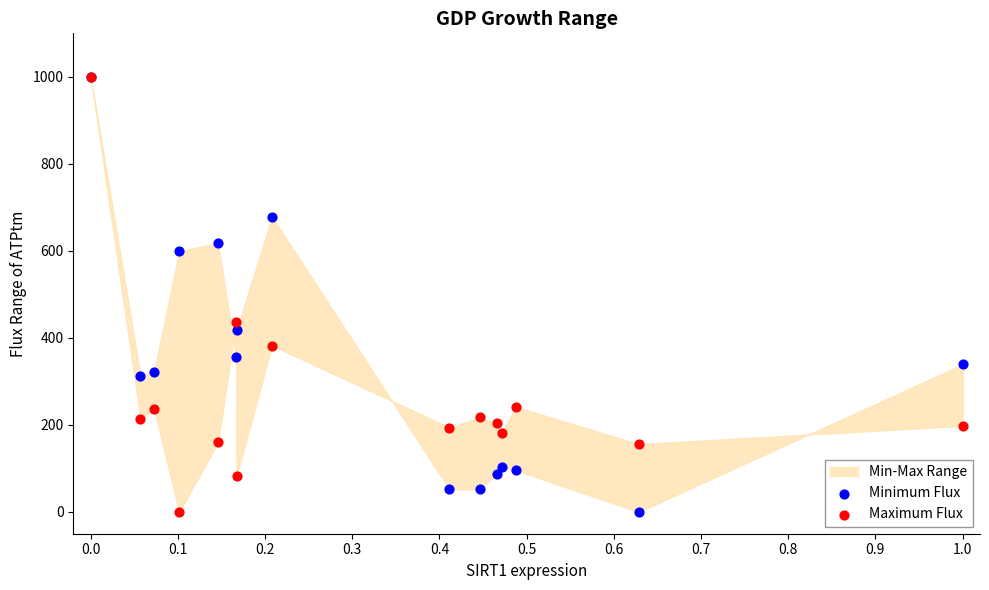

In the Minimum Flux series, what Y value is closest to 500?

417.4